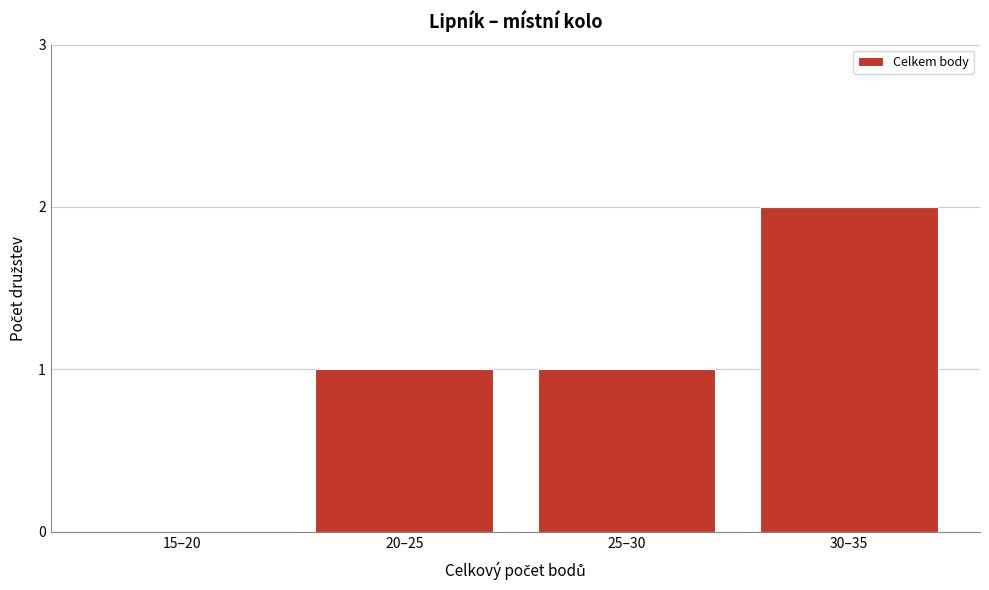

Reading left to right, list all the values displayed in this chart.

15–20=0	20–25=1	25–30=1	30–35=2